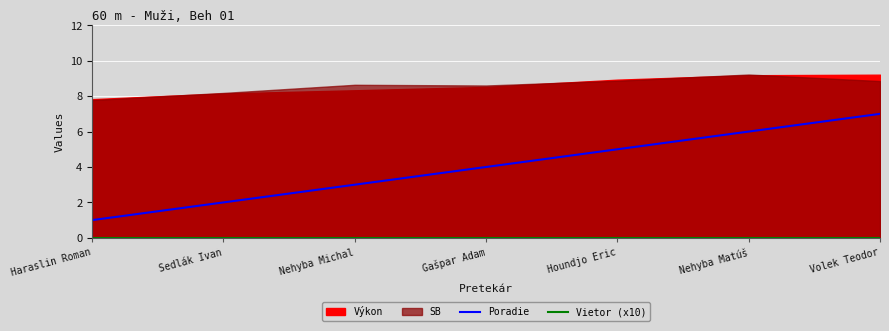

True or false: Vietor (x10) and Poradie intersect in this chart.

False